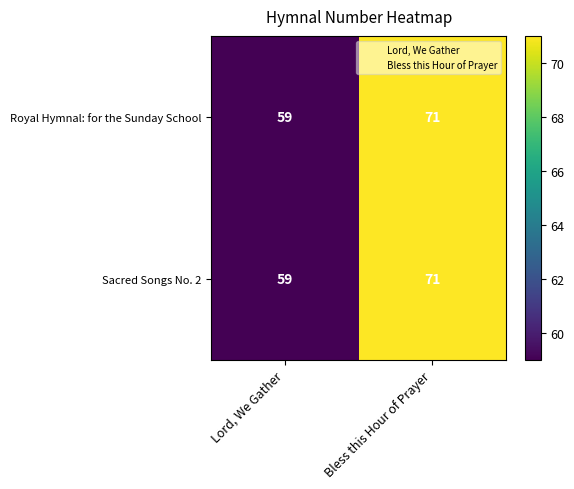

The Sacred Songs No. 2 series shows 59 at Lord, We Gather. True or false?

True